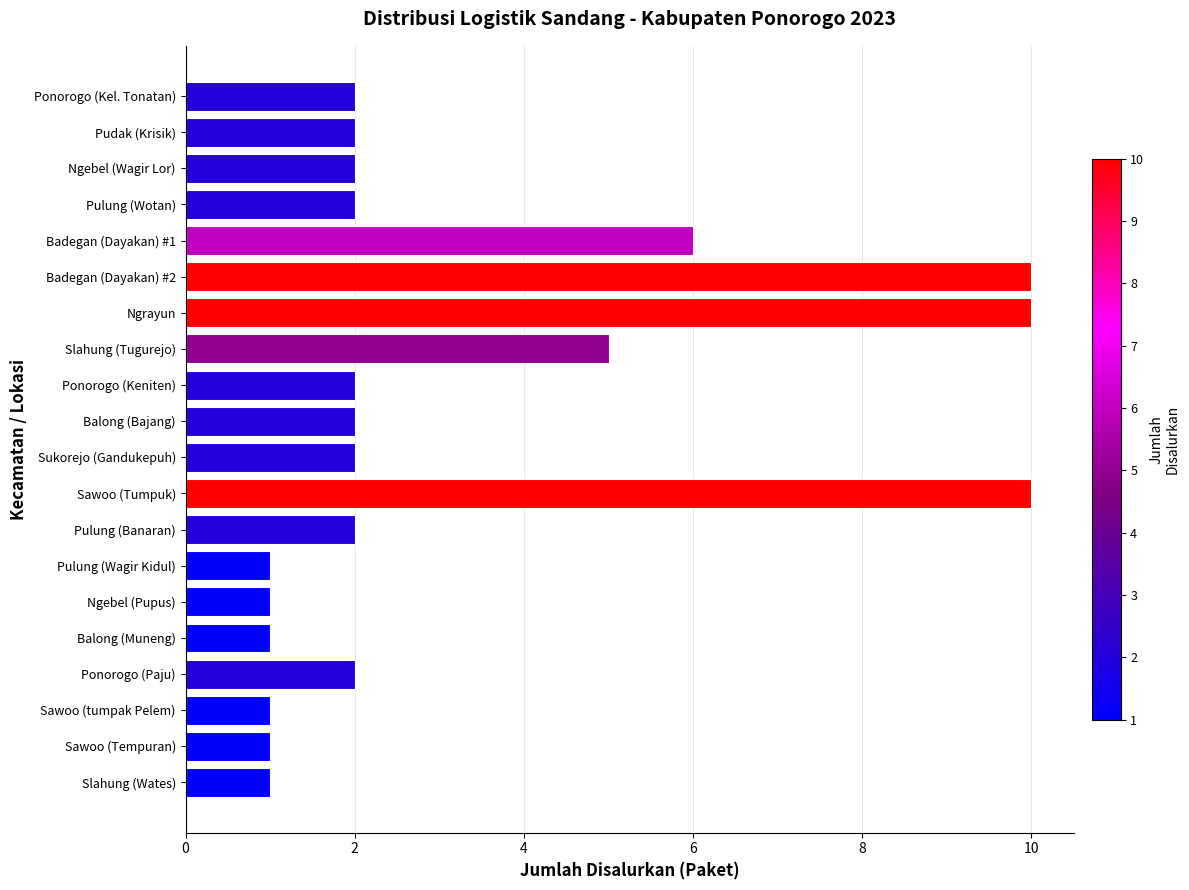

Count the number of data series in this chart.

1